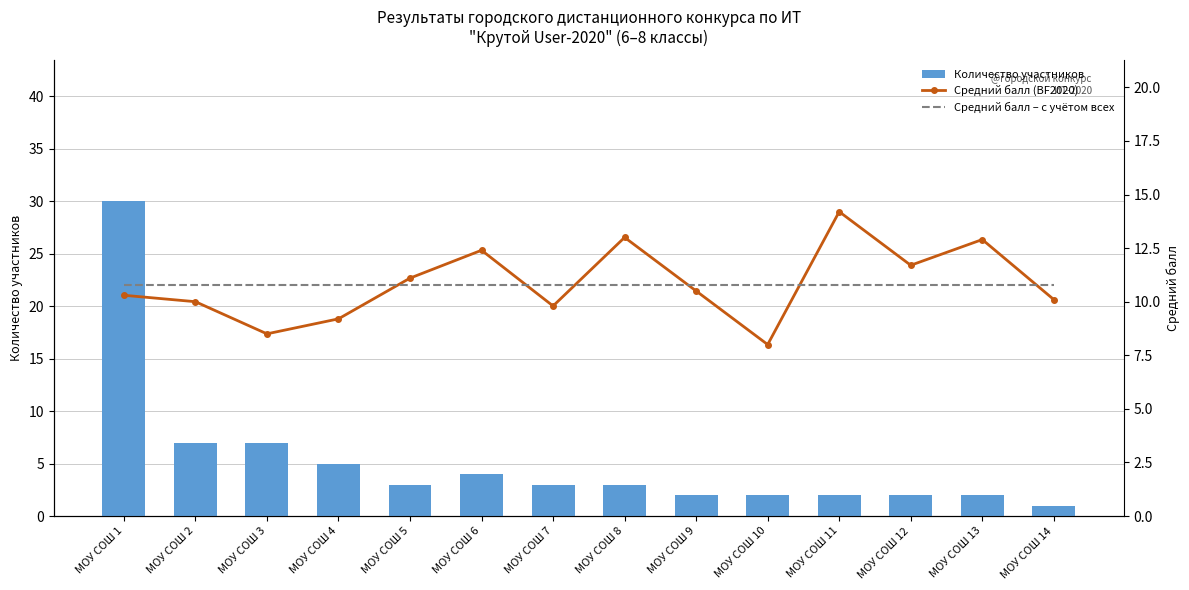

List the labels in order of Средний балл (BF2020) value, largest first.

МОУ СОШ 11, МОУ СОШ 8, МОУ СОШ 13, МОУ СОШ 6, МОУ СОШ 12, МОУ СОШ 5, МОУ СОШ 9, МОУ СОШ 1, МОУ СОШ 14, МОУ СОШ 2, МОУ СОШ 7, МОУ СОШ 4, МОУ СОШ 3, МОУ СОШ 10